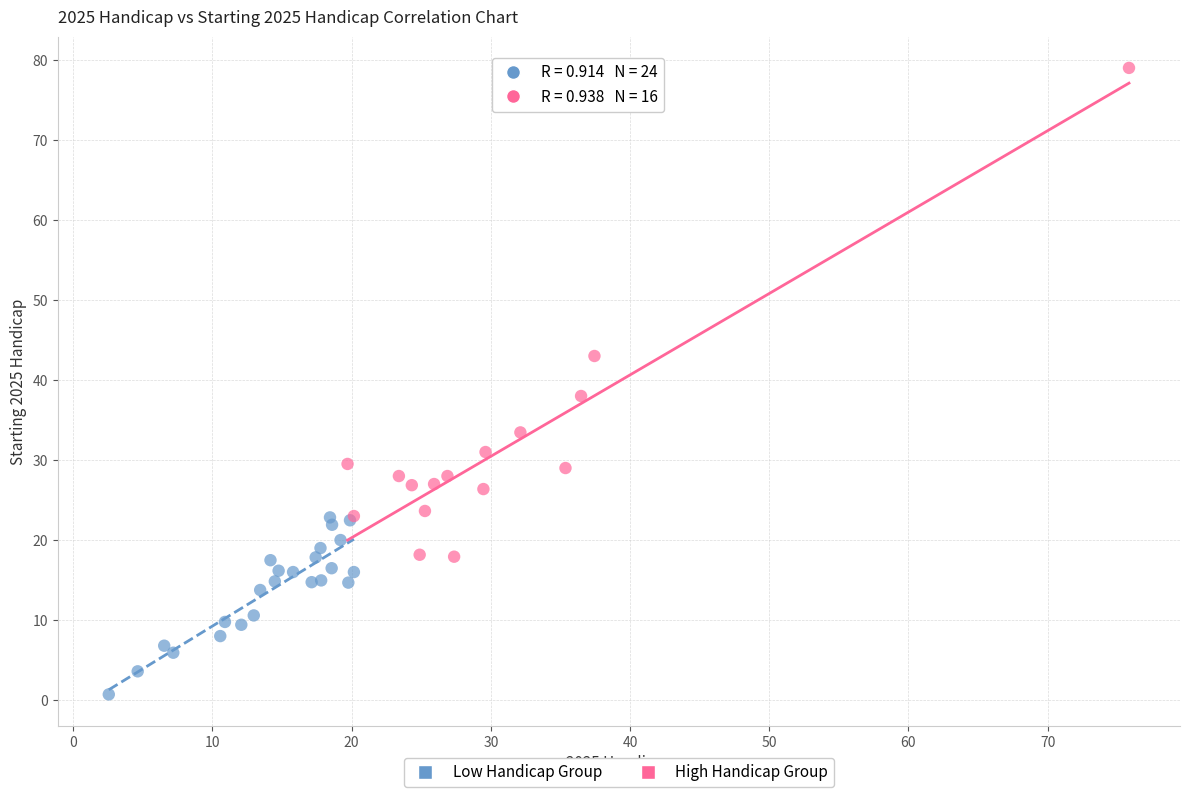

Which series reaches the maximum Y coordinate?

High Handicap Group